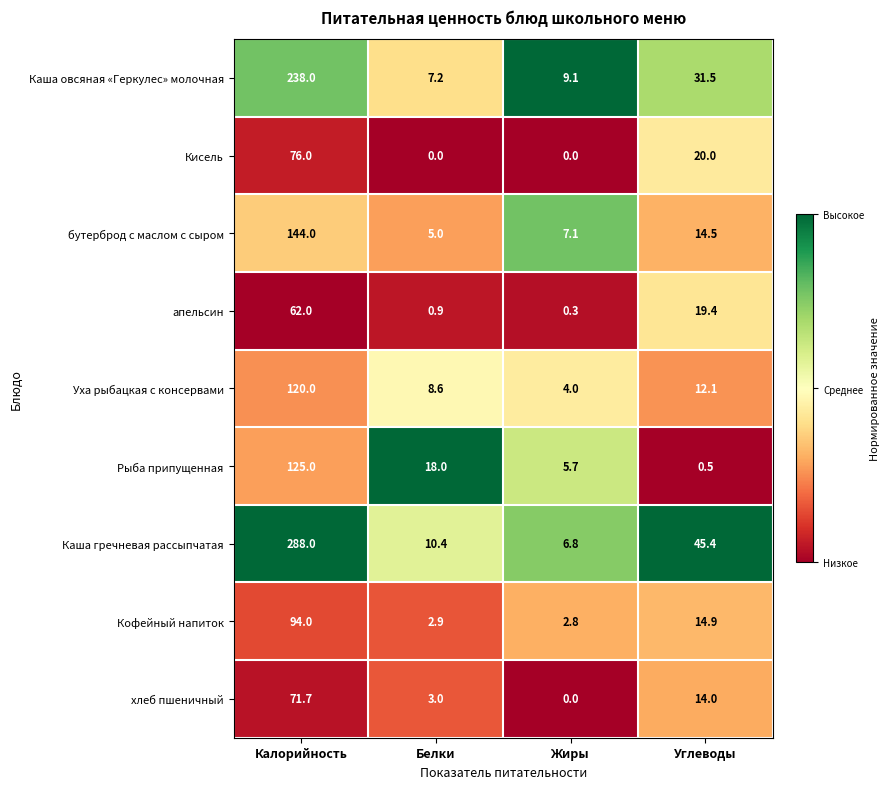

What is the difference between the maximum and minimum values in the Кофейный напиток series?

91.2